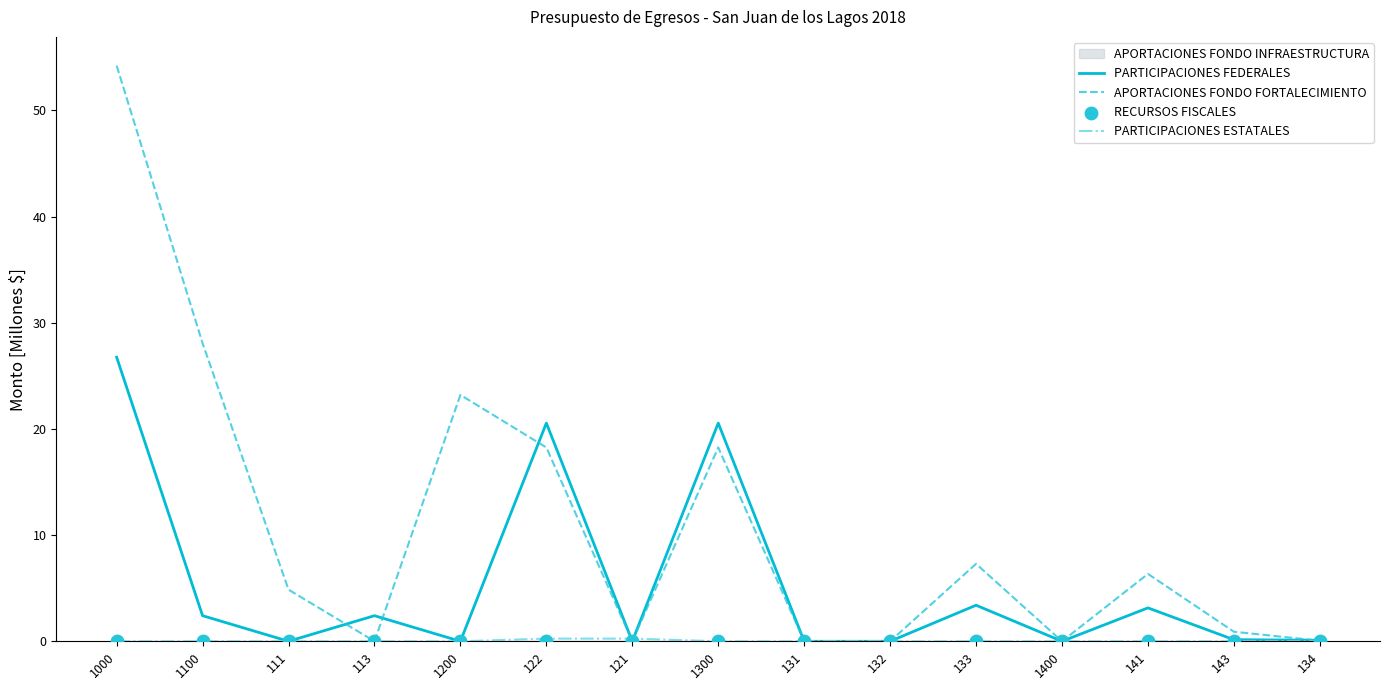

At which category is the sum across all series the highest?

1000